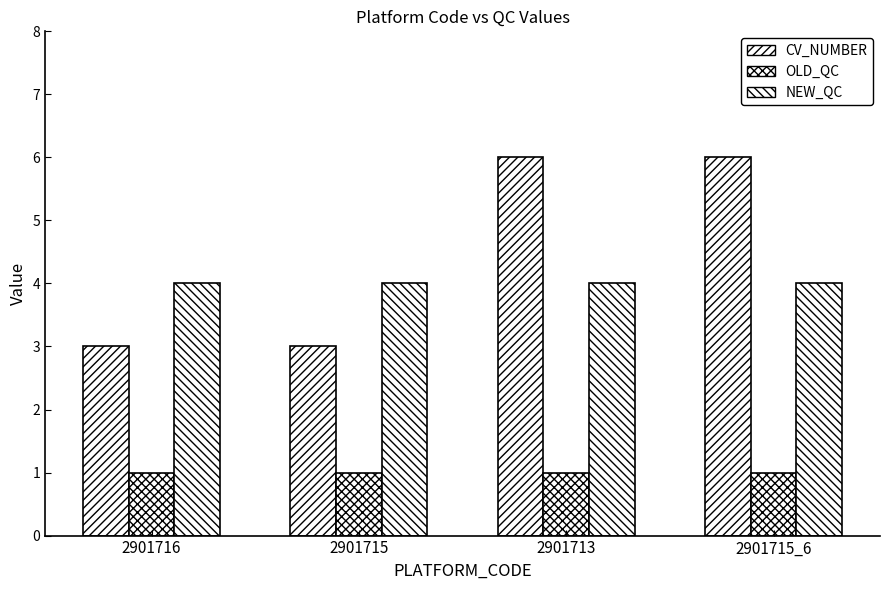

The NEW_QC series shows 2 at 2901715. True or false?

False